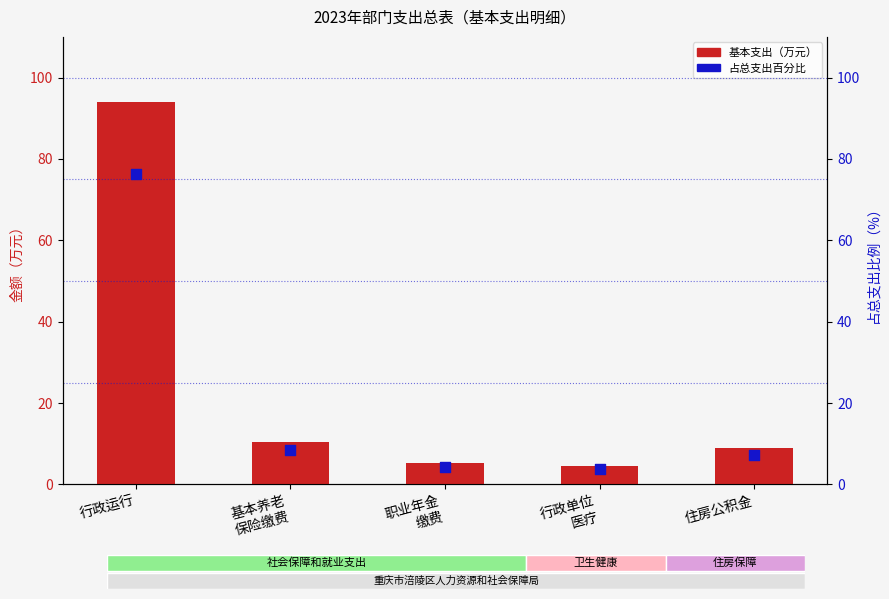

What is the total value across all series at 职业年金
缴费?

9.5